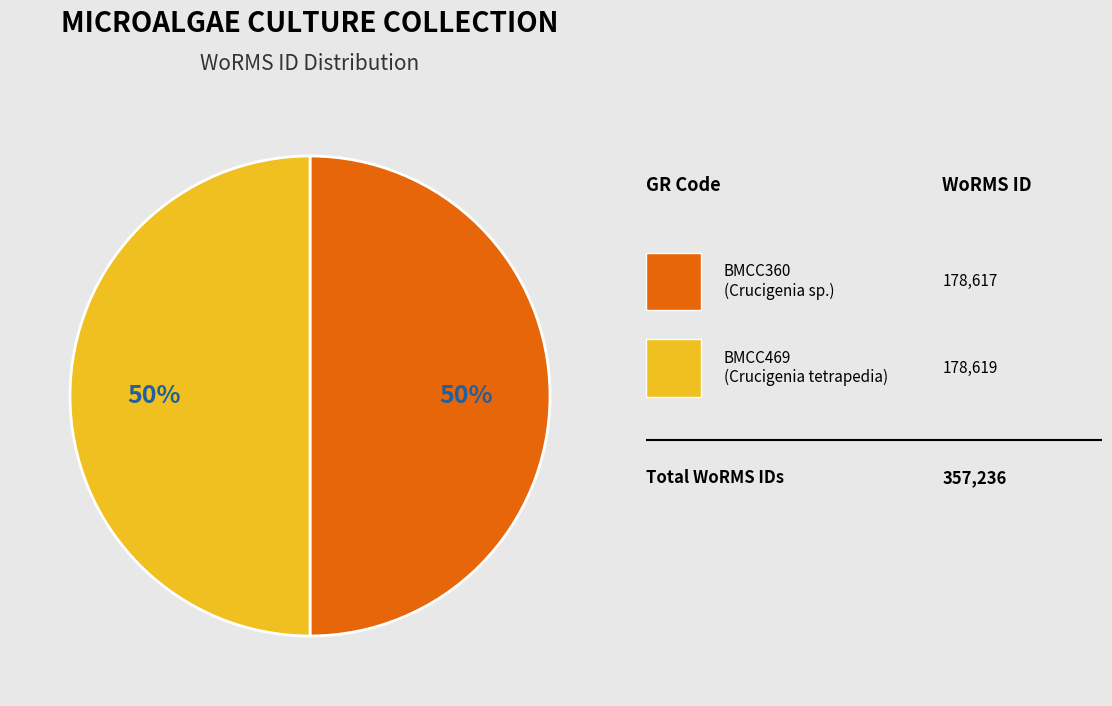

To the nearest percent, what is the average slice percentage?

50%